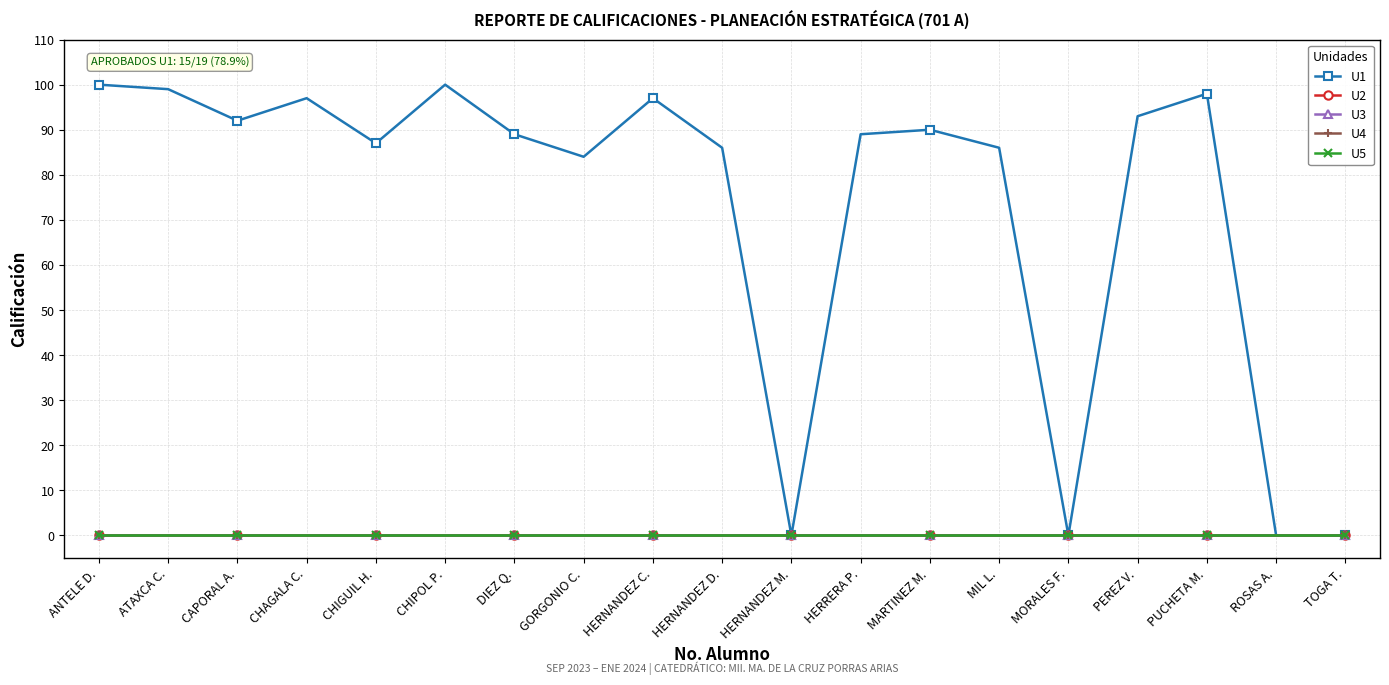

Is this an area chart (filled region under the line)?

No